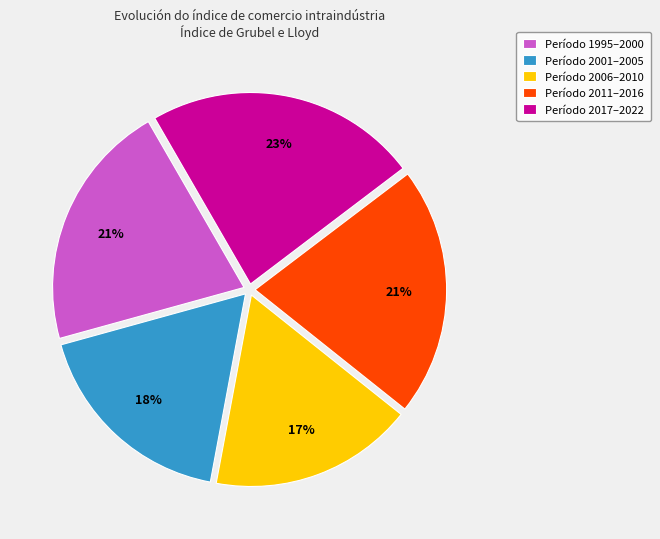

Which slice is the largest?

Período 2017–2022